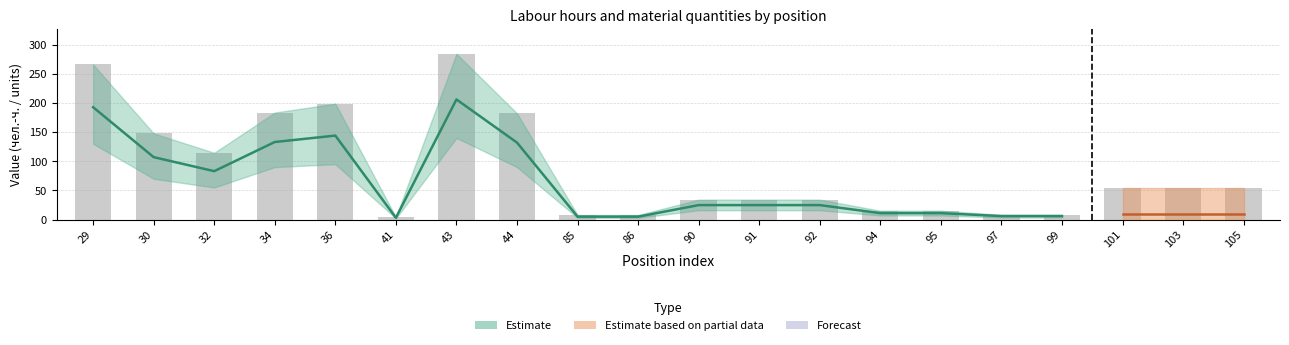

What is the average value?

85.5